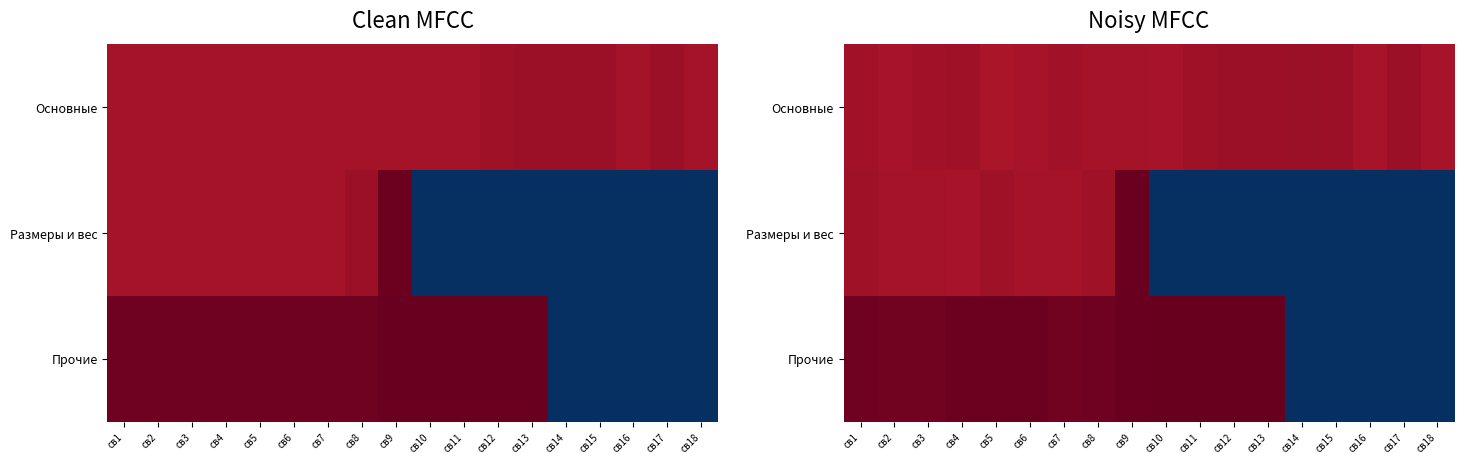

Which category has the highest value in the Размеры и вес series?

св9